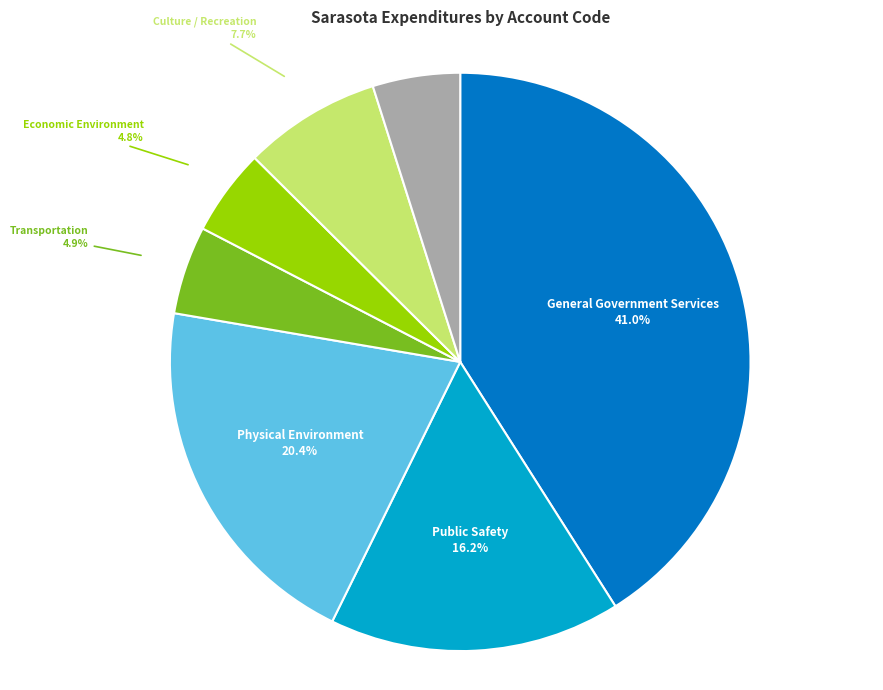

To the nearest percent, what is the combined percentage of Culture / Recreation and General Government Services?

49%